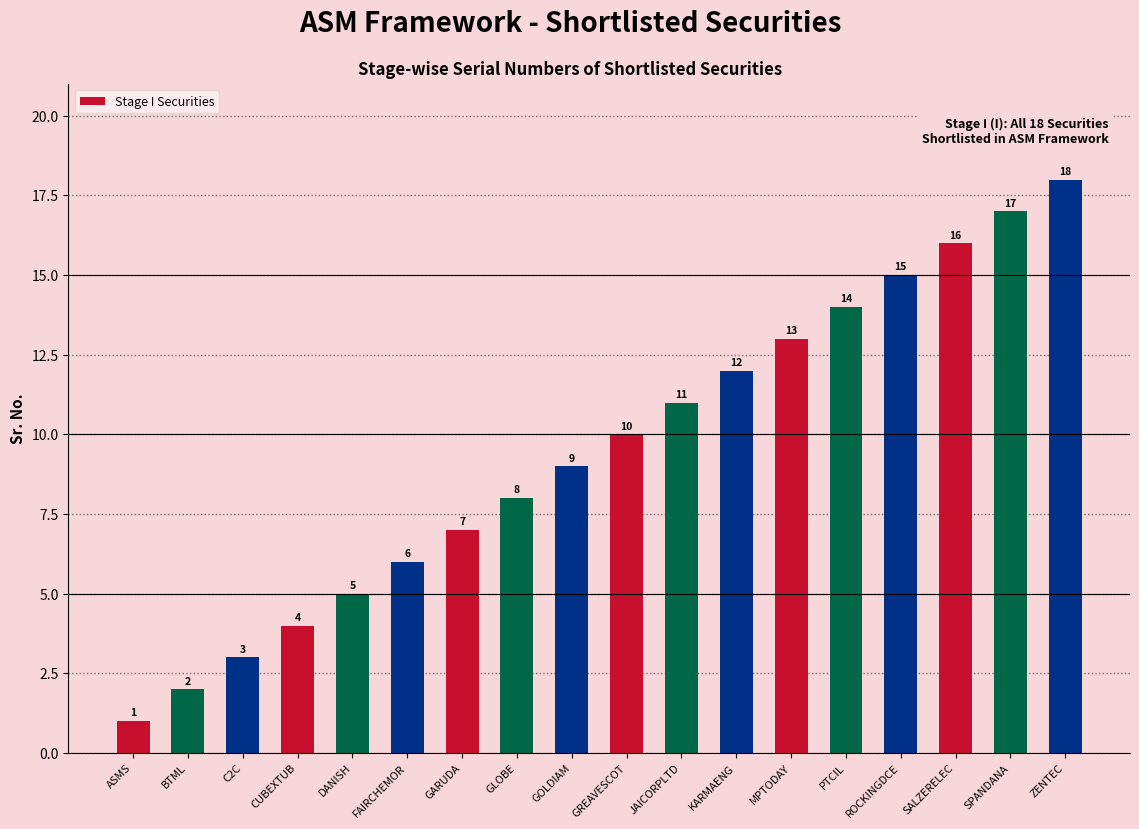

Which label corresponds to the largest value in the chart?

ZENTEC